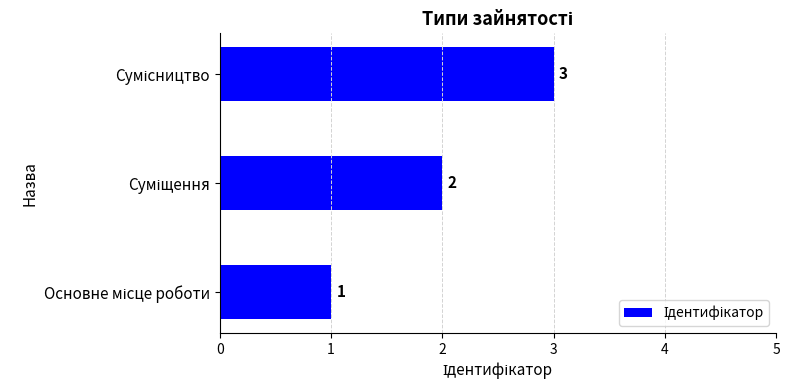

What is the greatest value displayed?

3